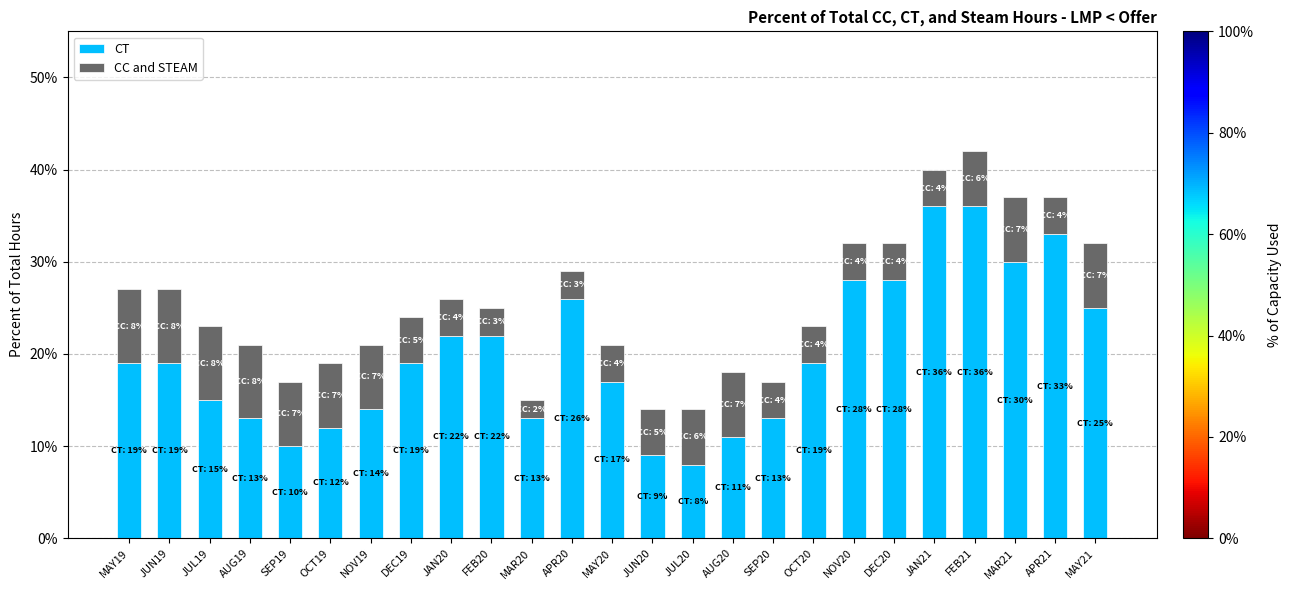

What is the sum of all CT values?

5.0